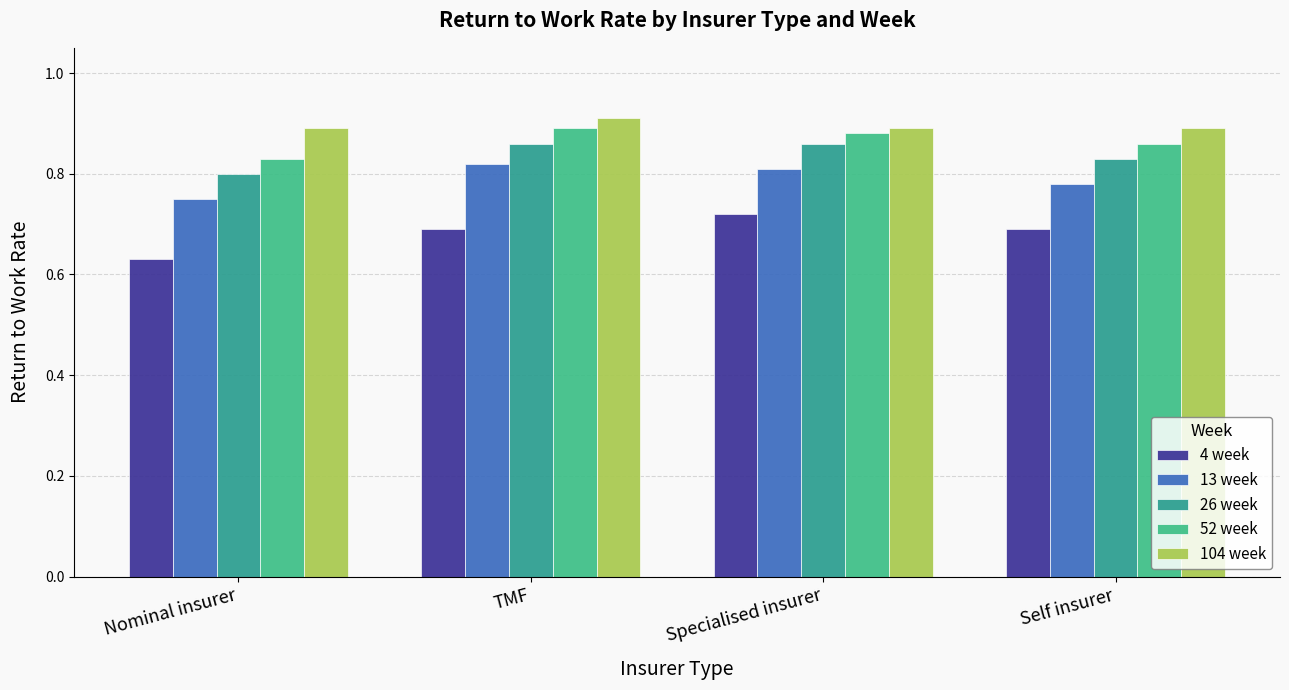

What are all the series names shown in the legend?

4 week, 13 week, 26 week, 52 week, 104 week